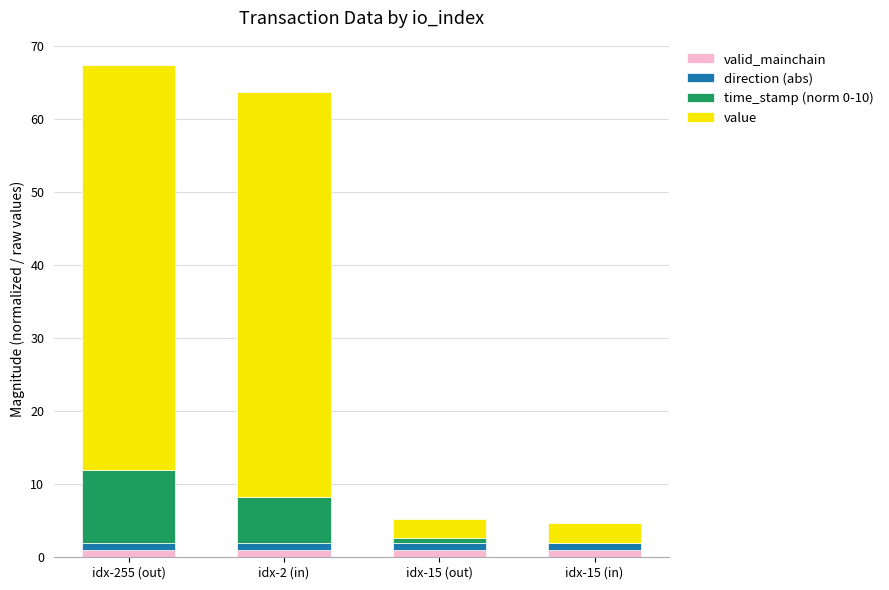

Is it true that valid_mainchain equals 1.0 at idx-2 (in)?

True